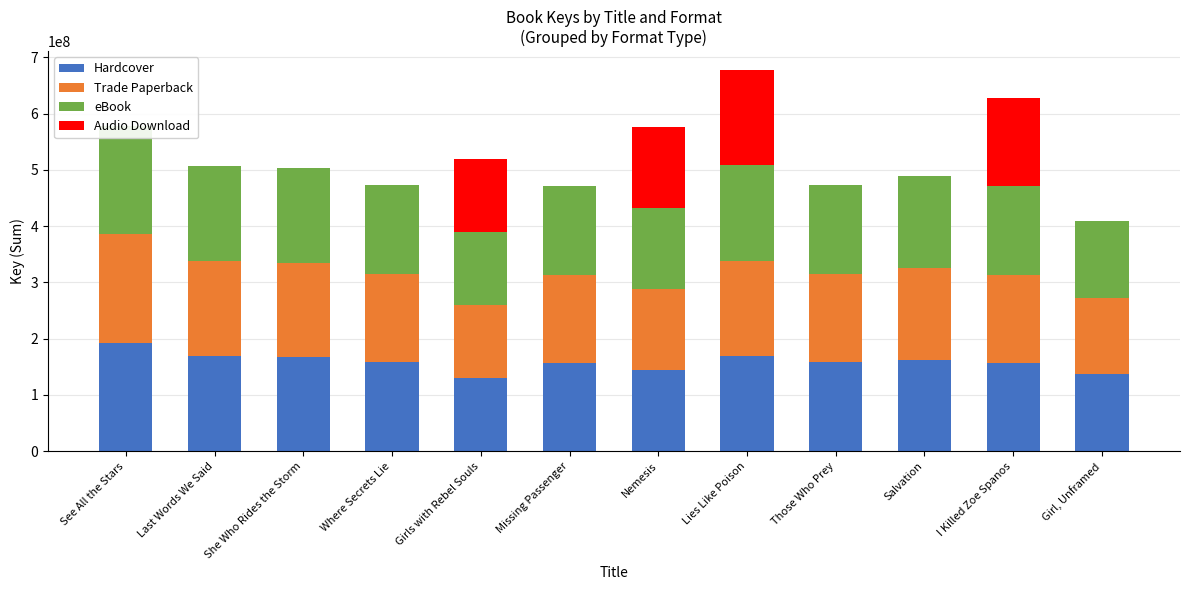

Is it true that Hardcover equals 192999337 at See All the Stars?

True